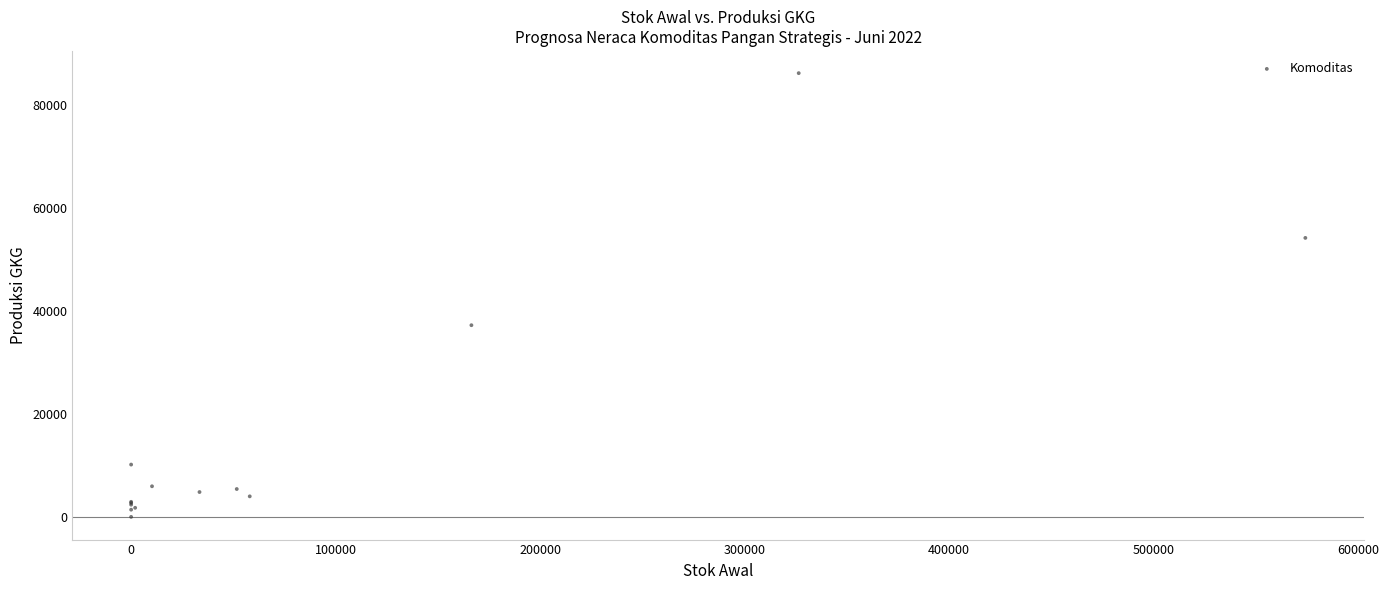

What Y value in the scatter plot is closest to 43133?

37277.0